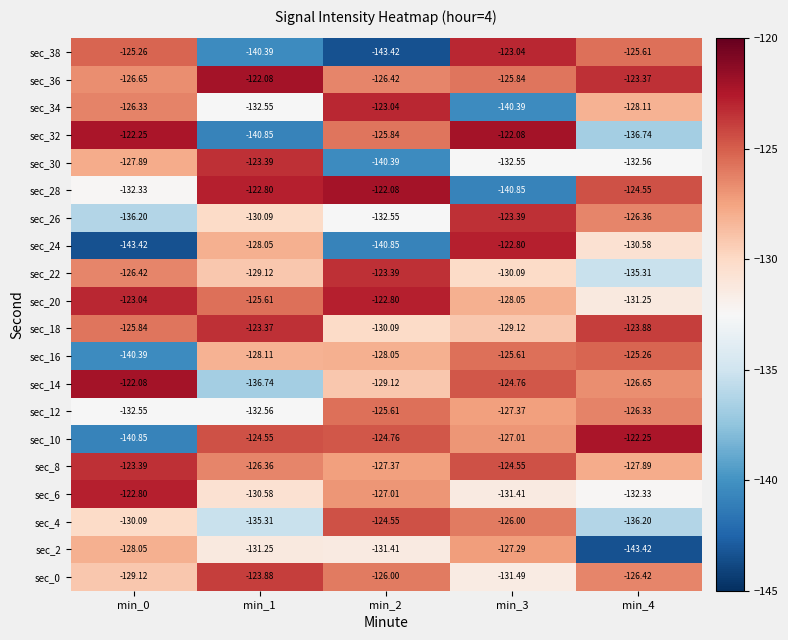

What is the minimum value shown in the chart?

-143.4